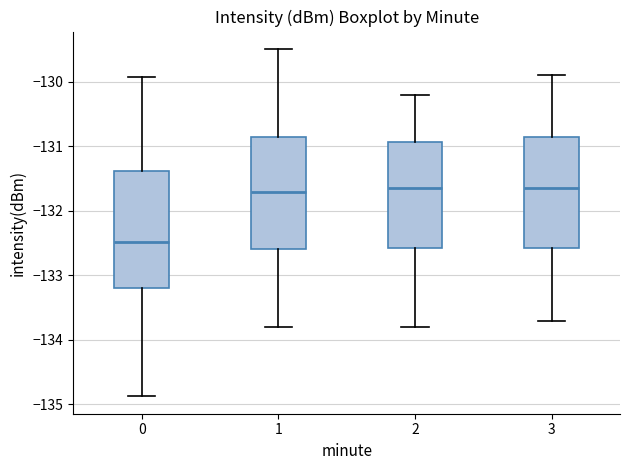

Which box's median line is the lowest?

0